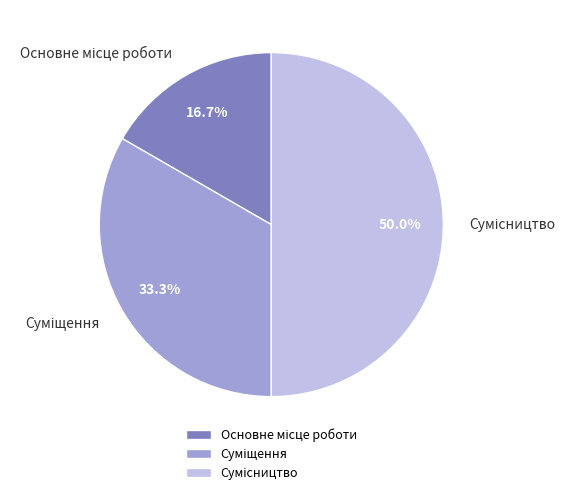

How many segments does this pie chart have?

3